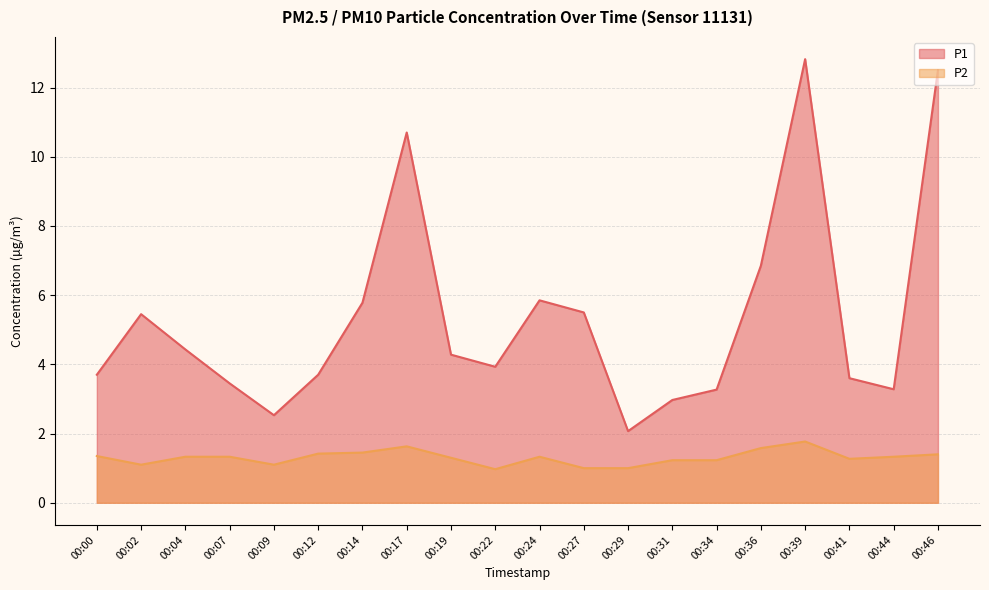

Reading left to right, extract all data points from this chart.

P1: 00:00=3.7	00:02=5.5	00:04=4.4	00:07=3.5	00:09=2.5	00:12=3.7	00:14=5.8	00:17=10.7	00:19=4.3	00:22=3.9	00:24=5.8	00:27=5.5	00:29=2.1	00:31=3.0	00:34=3.3	00:36=6.8	00:39=12.8	00:41=3.6	00:44=3.3	00:46=12.5
P2: 00:00=1.4	00:02=1.1	00:04=1.3	00:07=1.3	00:09=1.1	00:12=1.4	00:14=1.4	00:17=1.6	00:19=1.3	00:22=1.0	00:24=1.3	00:27=1.0	00:29=1.0	00:31=1.2	00:34=1.2	00:36=1.6	00:39=1.8	00:41=1.3	00:44=1.3	00:46=1.4